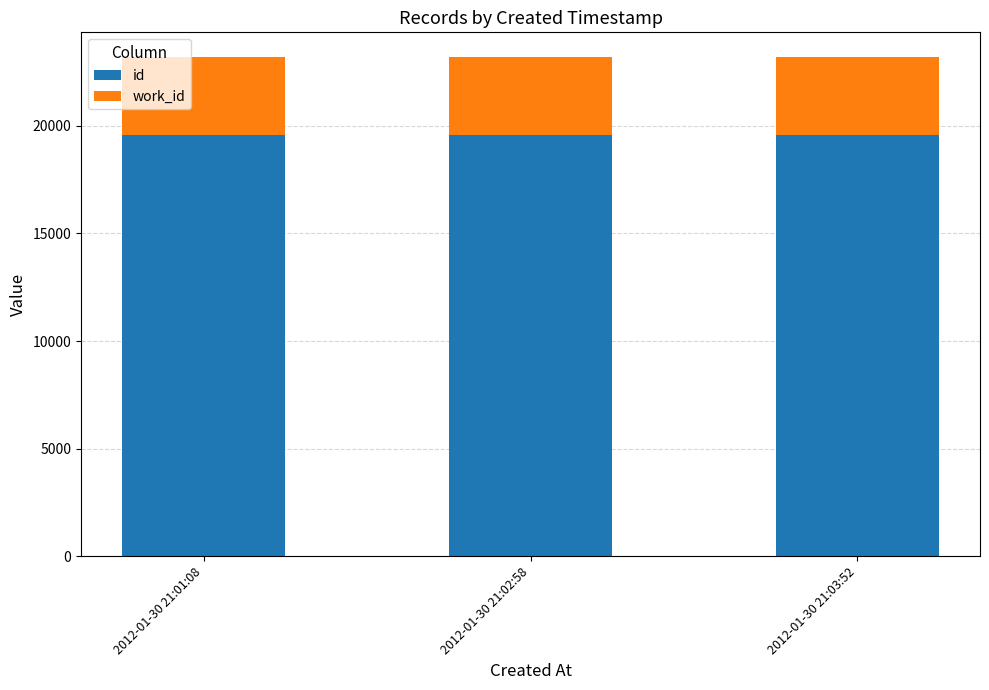

The value of id at 2012-01-30 21:02:58 is 19554. True or false?

True